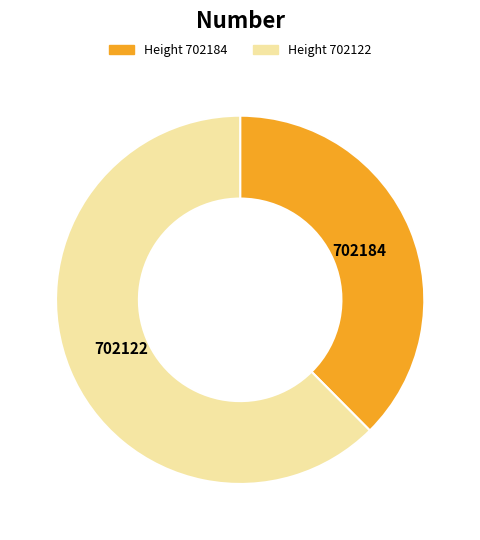

Does any single category account for the majority?

Yes